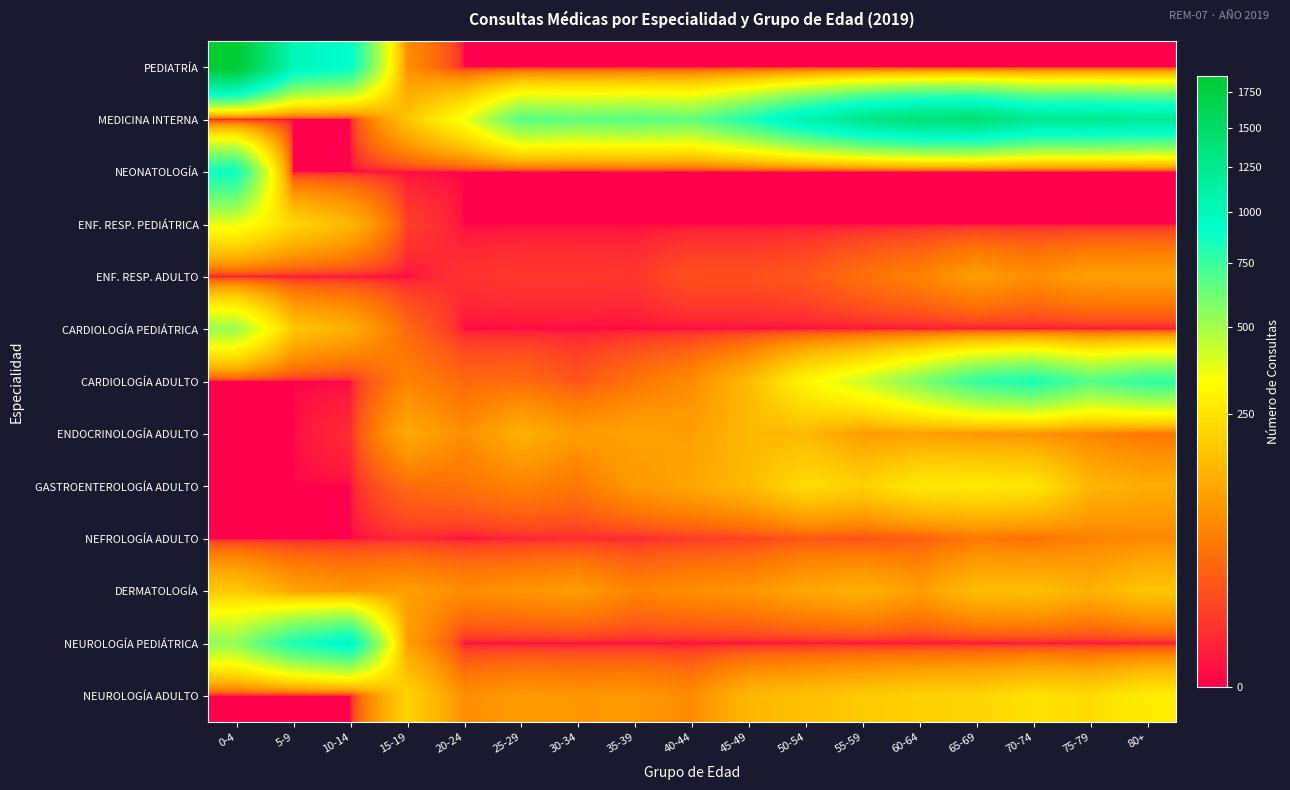

Reading right to left, what are all the values shown in this chart?

PEDIATRÍA: 80+=0	75-79=0	70-74=0	65-69=0	60-64=0	55-59=0	50-54=0	45-49=0	40-44=0	35-39=0	30-34=0	25-29=0	20-24=0	15-19=78	10-14=909	5-9=1019	0-4=1872
MEDICINA INTERNA: 80+=1206	75-79=1251	70-74=1240	65-69=1422	60-64=1399	55-59=1275	50-54=1066	45-49=826	40-44=643	35-39=669	30-34=647	25-29=670	20-24=350	15-19=172	10-14=0	5-9=0	0-4=0
NEONATOLOGÍA: 80+=0	75-79=0	70-74=0	65-69=0	60-64=0	55-59=0	50-54=0	45-49=0	40-44=0	35-39=0	30-34=0	25-29=0	20-24=0	15-19=0	10-14=0	5-9=0	0-4=878
ENF. RESP. PEDIÁTRICA: 80+=0	75-79=0	70-74=0	65-69=0	60-64=0	55-59=0	50-54=0	45-49=0	40-44=0	35-39=0	30-34=0	25-29=0	20-24=0	15-19=10	10-14=145	5-9=217	0-4=364
ENF. RESP. ADULTO: 80+=106	75-79=104	70-74=78	65-69=100	60-64=63	55-59=43	50-54=23	45-49=18	40-44=18	35-39=7	30-34=8	25-29=8	20-24=6	15-19=0	10-14=0	5-9=0	0-4=0
CARDIOLOGÍA PEDIÁTRICA: 80+=0	75-79=0	70-74=0	65-69=0	60-64=0	55-59=0	50-54=0	45-49=0	40-44=0	35-39=0	30-34=0	25-29=0	20-24=0	15-19=34	10-14=130	5-9=177	0-4=513
CARDIOLOGÍA ADULTO: 80+=776	75-79=680	70-74=842	65-69=769	60-64=577	55-59=418	50-54=307	45-49=151	40-44=74	35-39=46	30-34=21	25-29=38	20-24=36	15-19=64	10-14=0	5-9=0	0-4=0
ENDOCRINOLOGÍA ADULTO: 80+=48	75-79=65	70-74=82	65-69=91	60-64=102	55-59=96	50-54=149	45-49=147	40-44=103	35-39=110	30-34=97	25-29=131	20-24=77	15-19=121	10-14=4	5-9=0	0-4=0
GASTROENTEROLOGÍA ADULTO: 80+=125	75-79=143	70-74=260	65-69=270	60-64=264	55-59=204	50-54=230	45-49=152	40-44=115	35-39=93	30-34=49	25-29=62	20-24=45	15-19=37	10-14=0	5-9=0	0-4=0
NEFROLOGÍA ADULTO: 80+=71	75-79=64	70-74=42	65-69=50	60-64=26	55-59=19	50-54=22	45-49=11	40-44=8	35-39=3	30-34=4	25-29=2	20-24=0	15-19=3	10-14=0	5-9=0	0-4=0
DERMATOLOGÍA: 80+=176	75-79=134	70-74=162	65-69=157	60-64=101	55-59=136	50-54=116	45-49=87	40-44=78	35-39=65	30-34=98	25-29=87	20-24=77	15-19=101	10-14=89	5-9=110	0-4=186
NEUROLOGÍA PEDIÁTRICA: 80+=0	75-79=0	70-74=0	65-69=0	60-64=0	55-59=0	50-54=0	45-49=0	40-44=0	35-39=0	30-34=0	25-29=0	20-24=0	15-19=105	10-14=979	5-9=830	0-4=543
NEUROLOGÍA ADULTO: 80+=280	75-79=228	70-74=244	65-69=212	60-64=204	55-59=186	50-54=165	45-49=146	40-44=74	35-39=91	30-34=89	25-29=95	20-24=78	15-19=211	10-14=0	5-9=0	0-4=0